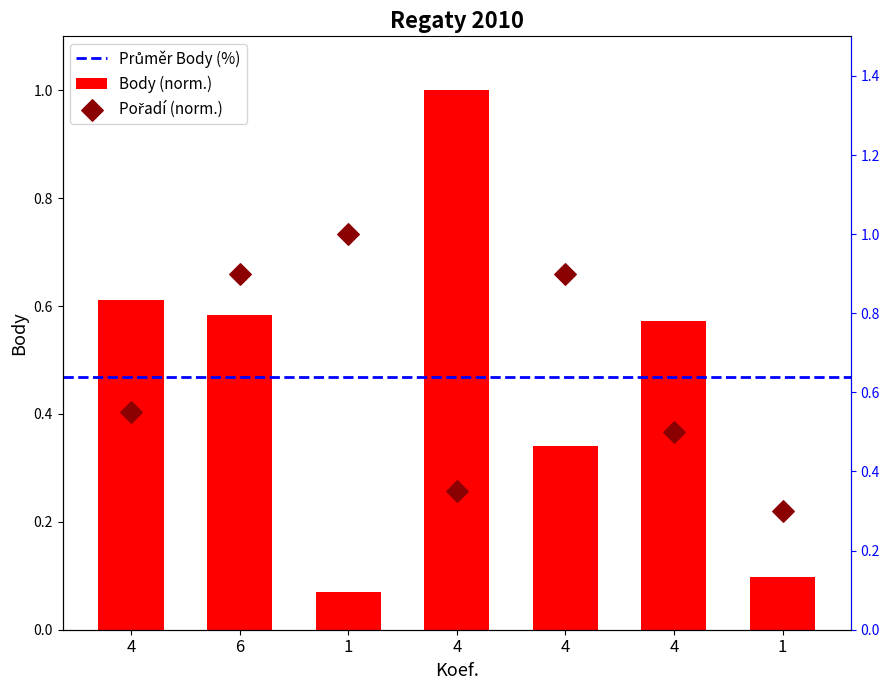

Is the value of Body at 4 greater than the value of Pořadí at 4?

Yes